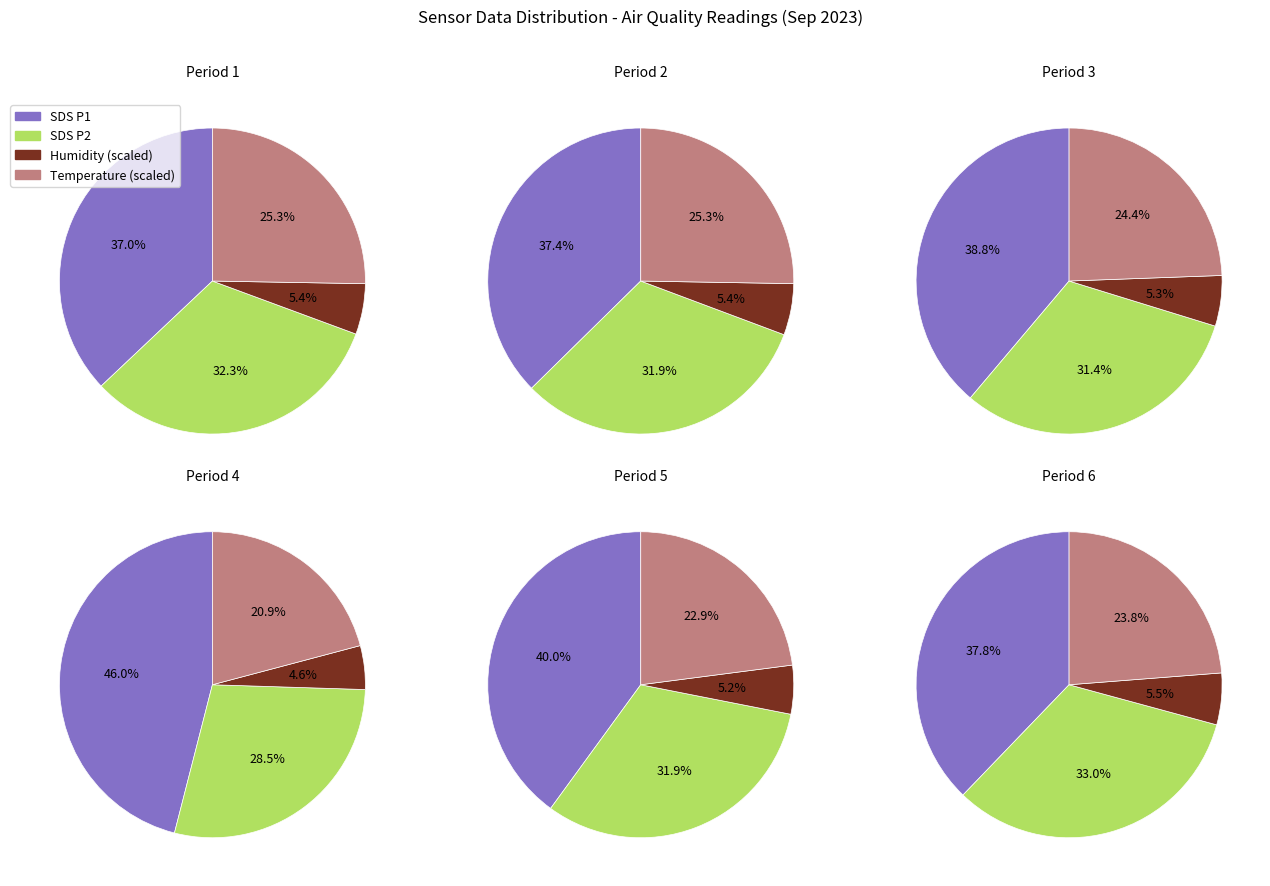

Does any single category account for the majority?

No